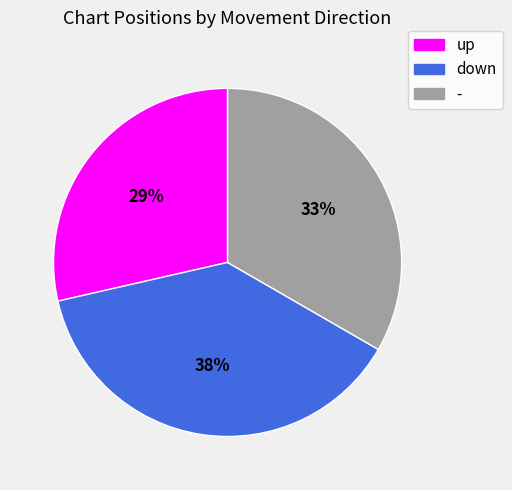

Count the number of slices in the pie.

3